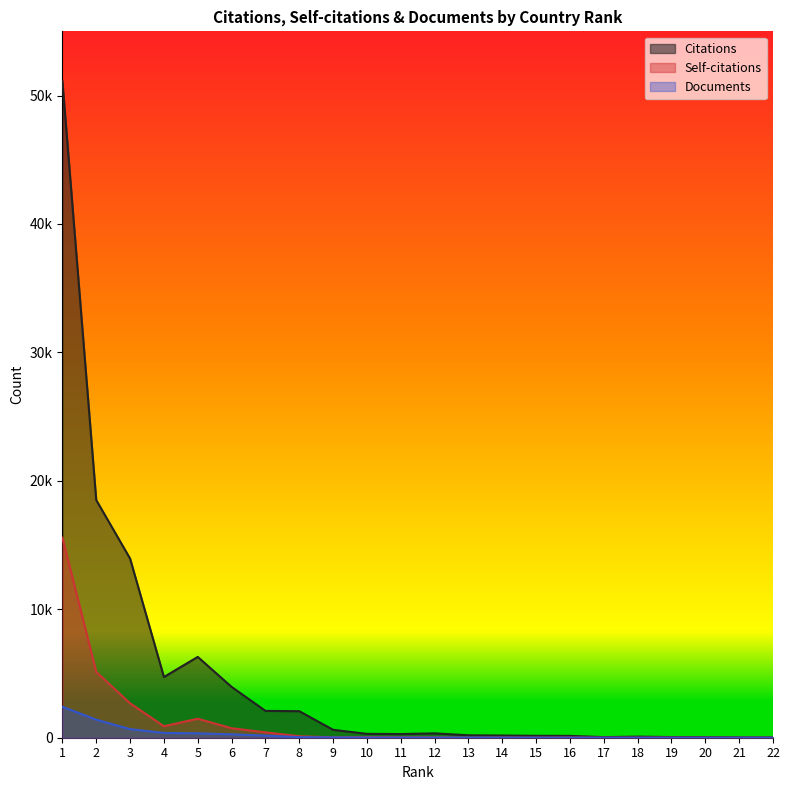

What is the difference between the maximum and minimum values in the Citations series?

51092